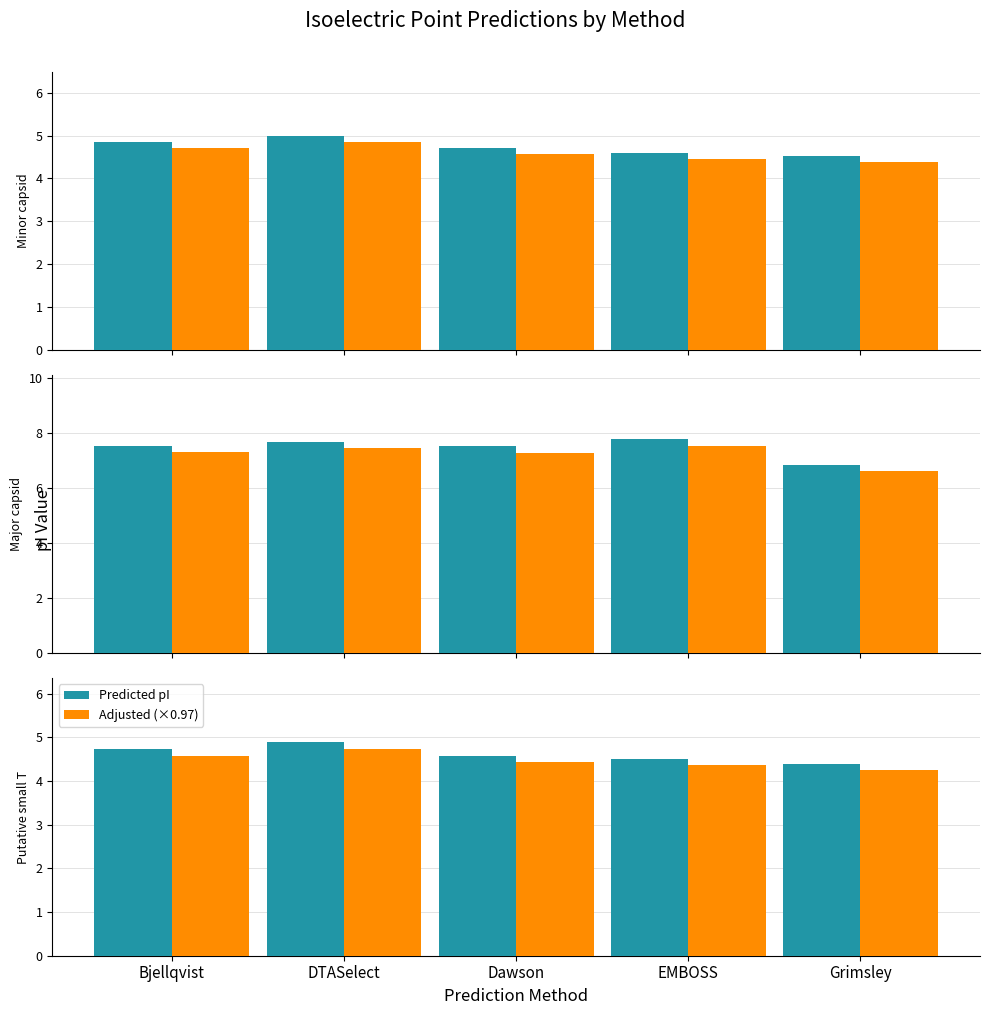

What is the label of the 4th bar from the left?

EMBOSS